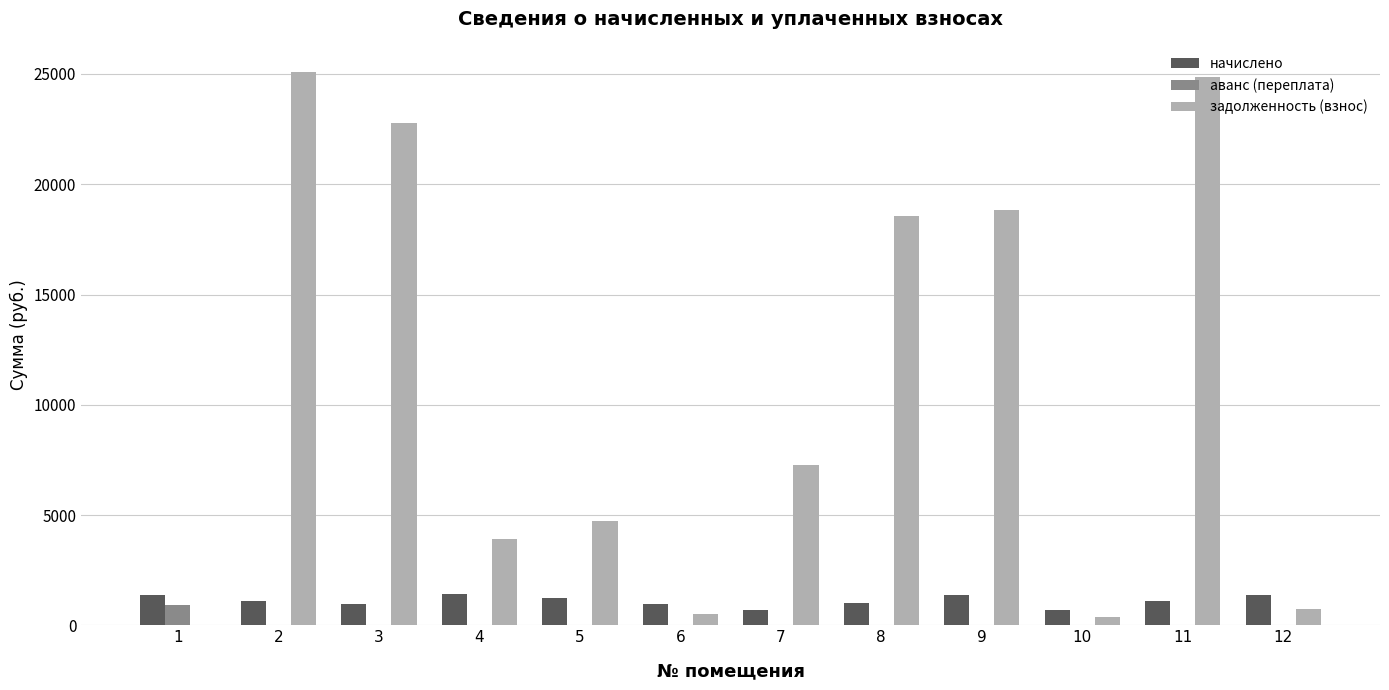

What is the sum of the начислено values at 2 and 1?

2457.6